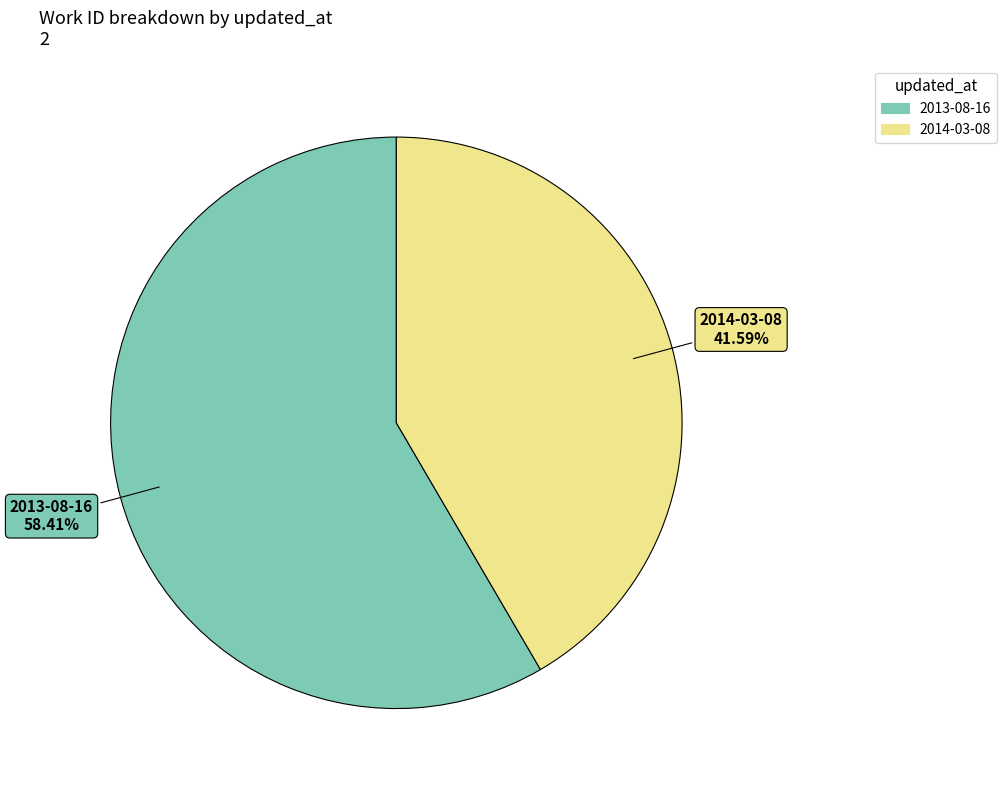

How many segments does this pie chart have?

2